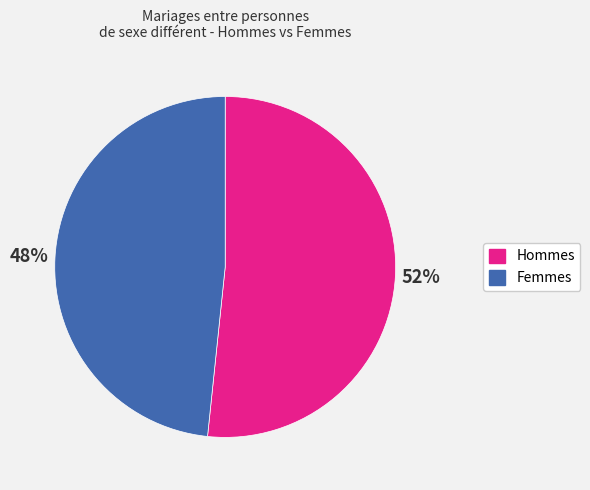

Does Femmes account for over 50% of the chart?

No